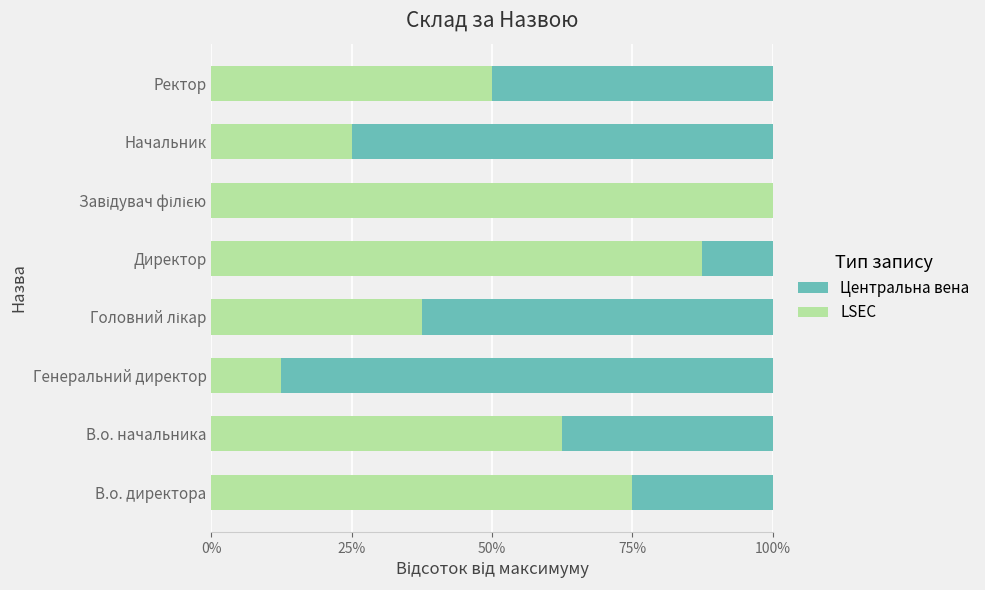

What are all the series names shown in the legend?

Центральна вена, LSEC